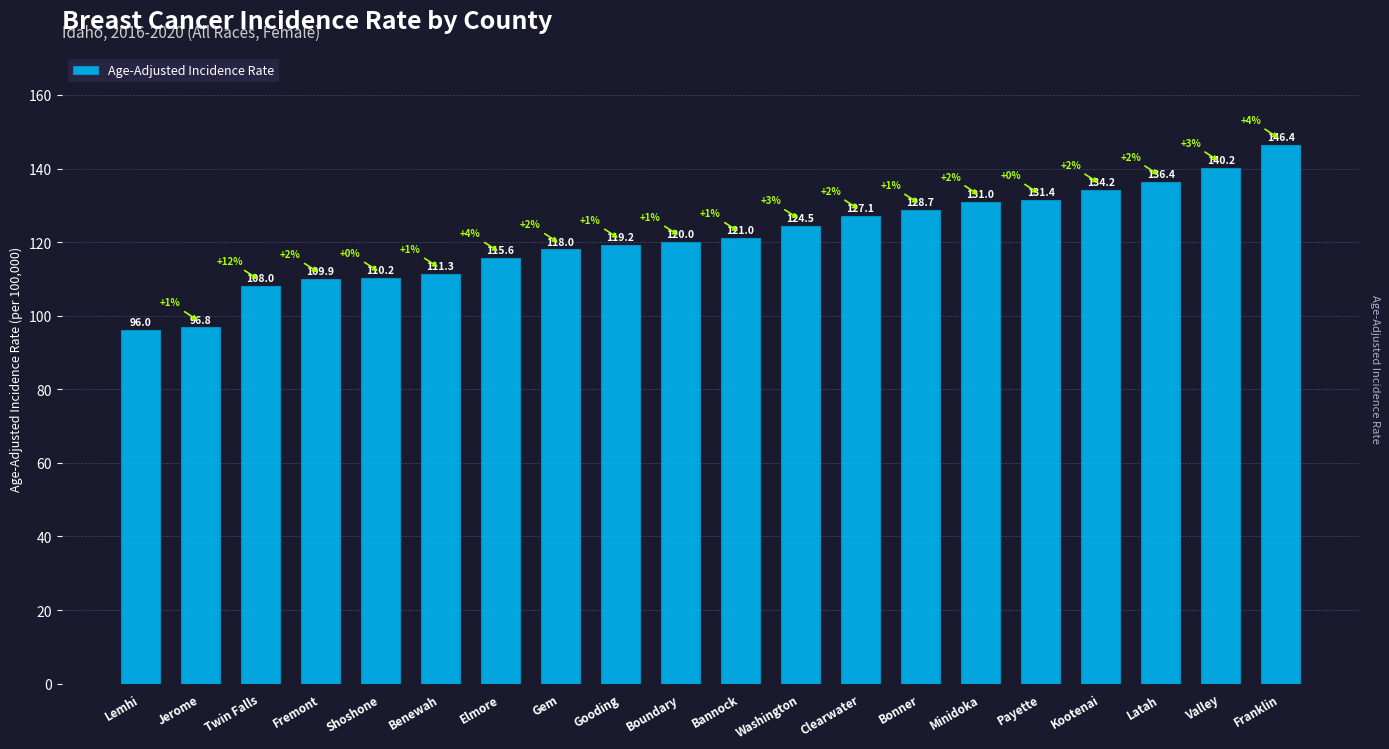

What is the smallest value displayed?

96.0